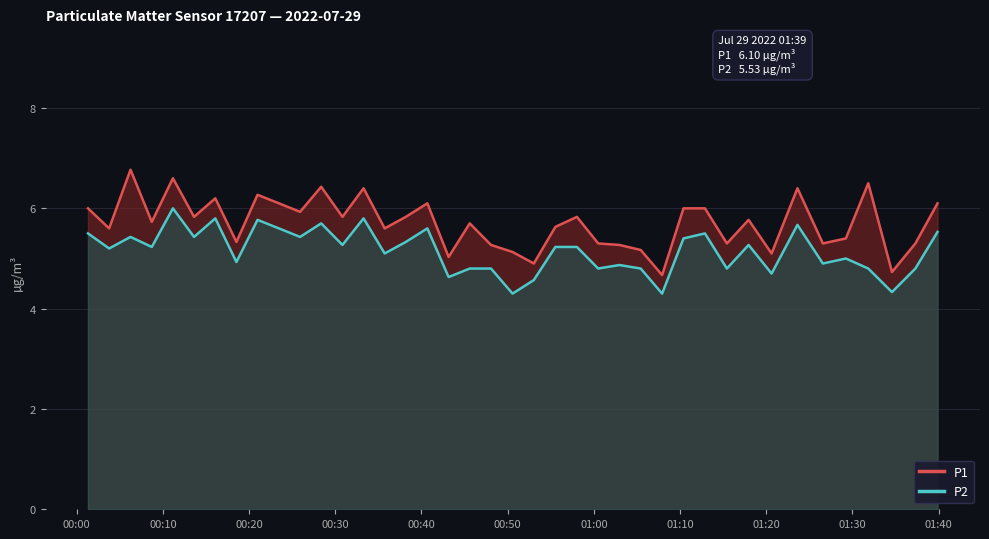

True or false: P1 and P2 cross at least once.

False